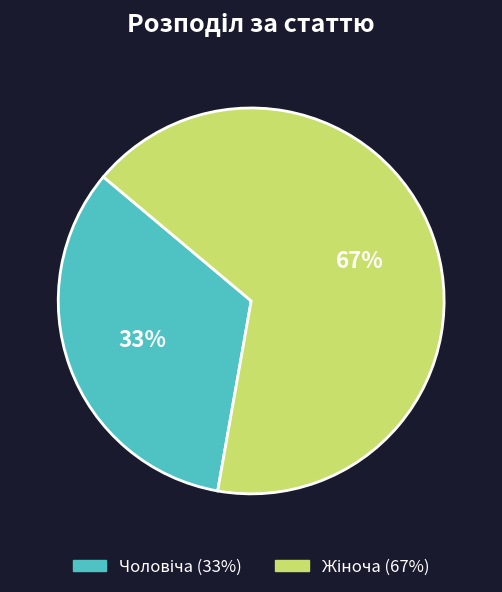

Is there any slice that represents more than half of the pie?

Yes